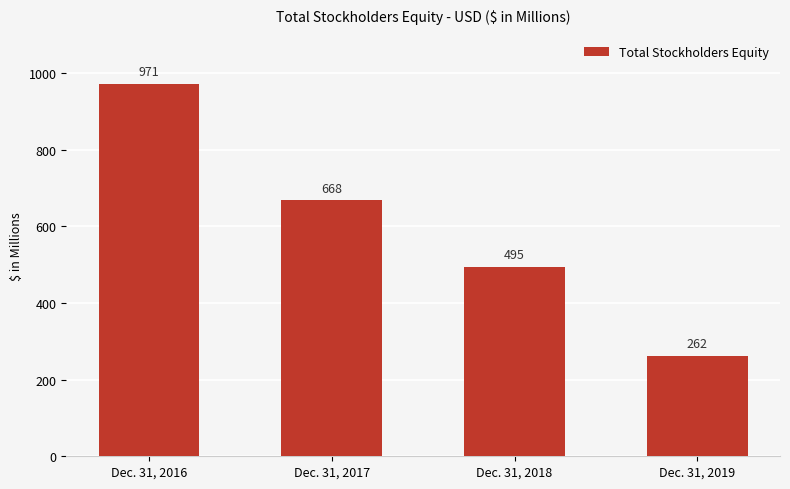

Which category has the highest value across all series?

Dec. 31, 2016